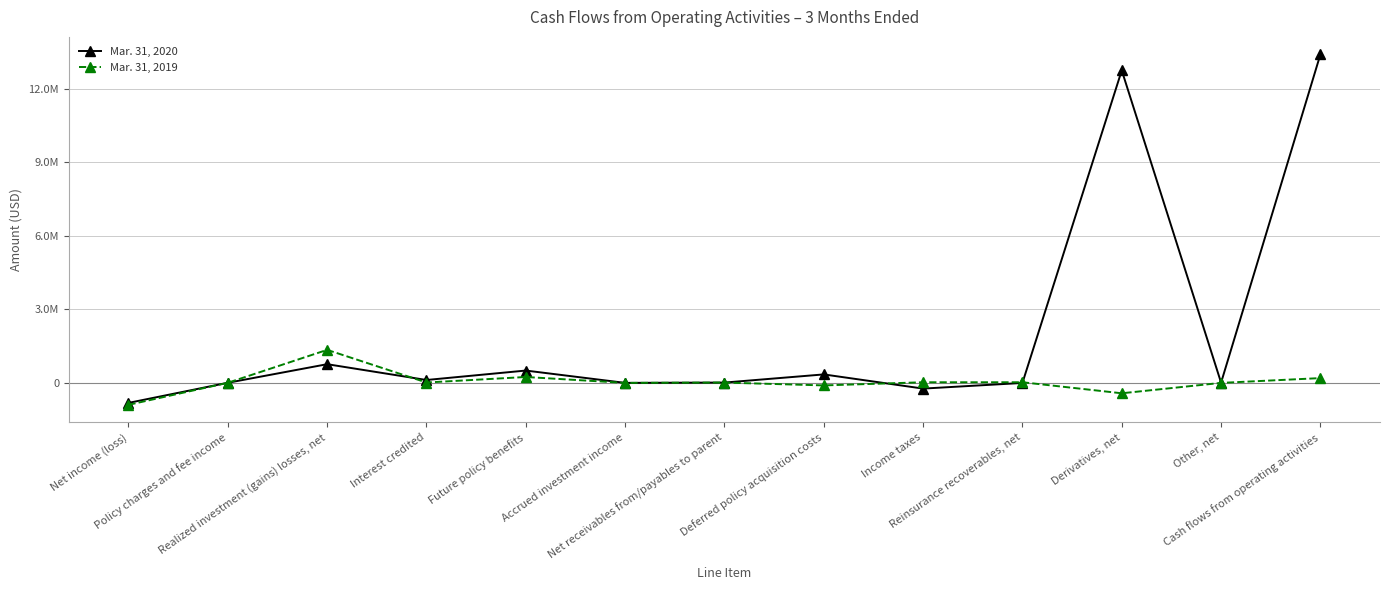

Which series has the largest total across all categories?

Mar. 31, 2020